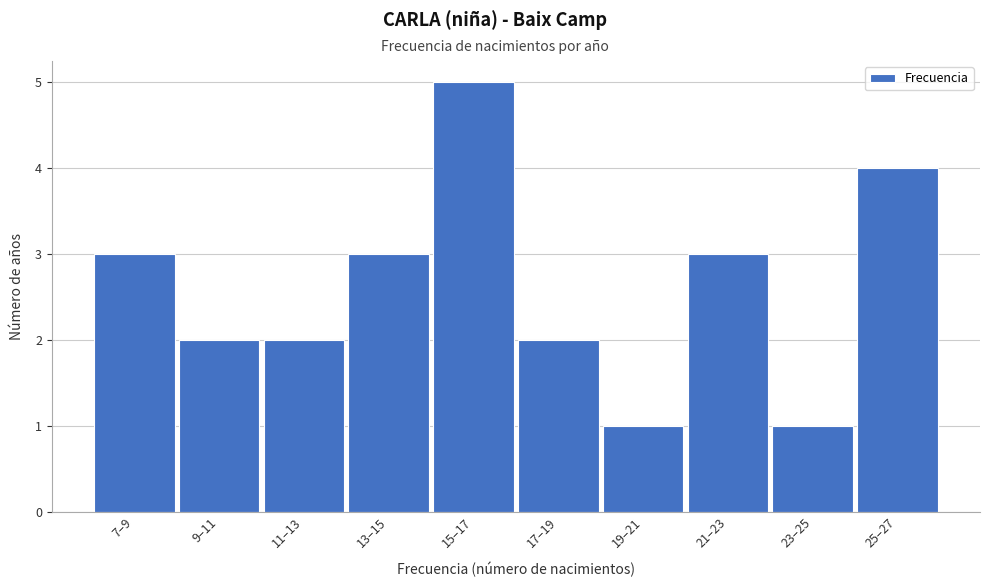

Reading left to right, transcribe all the data shown in this chart.

3	2	2	3	5	2	1	3	1	4